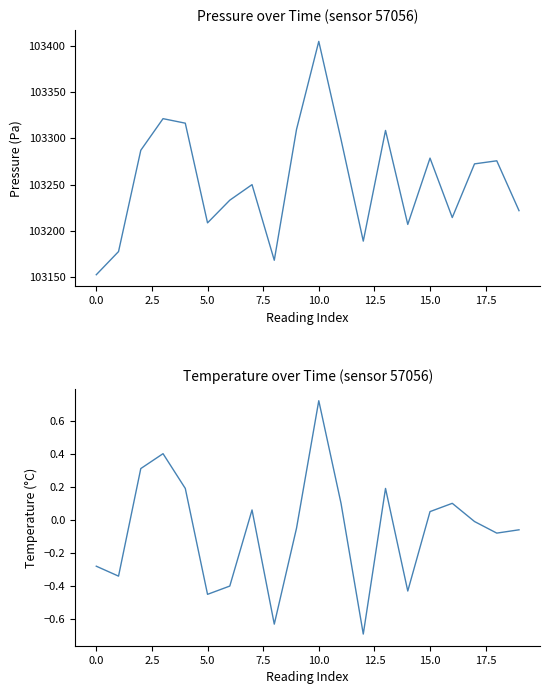

The value of temperature at 0.0 is -0.2. True or false?

False